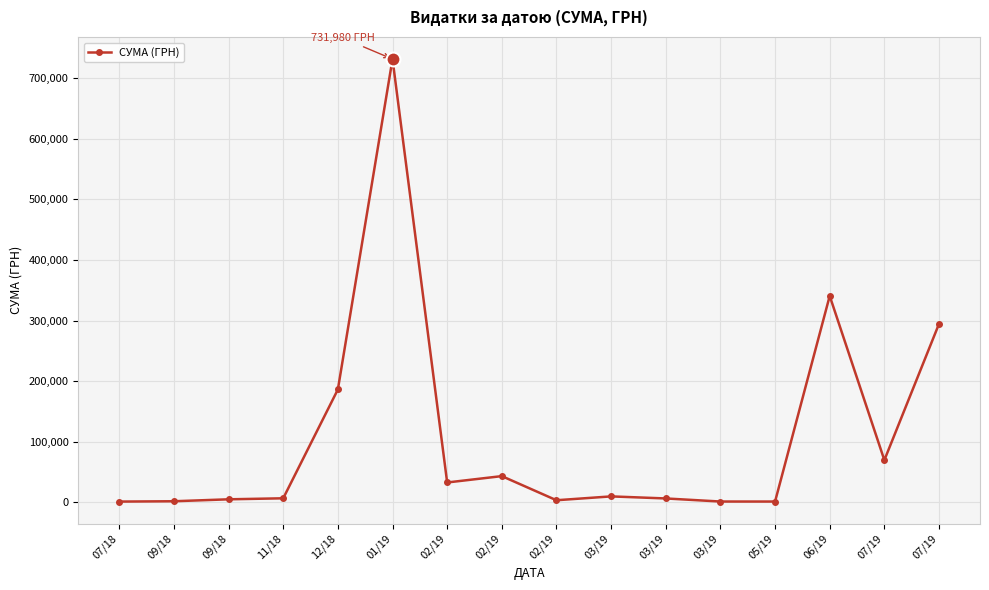

Reading left to right, extract all data points from this chart.

07/18=786.0	09/18=1320.0	09/18=4528.0	11/18=6207.6	12/18=185999.9	01/19=731980.0	02/19=32340.0	02/19=42856.1	02/19=2995.0	03/19=9350.4	03/19=5947.6	03/19=866.0	05/19=840.0	06/19=340568.6	07/19=69280.6	07/19=294432.1